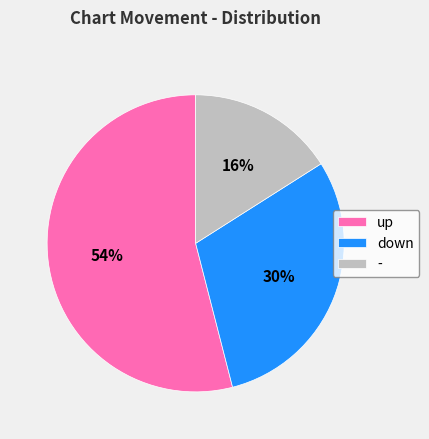

Is the sum of down and - greater than half?

No